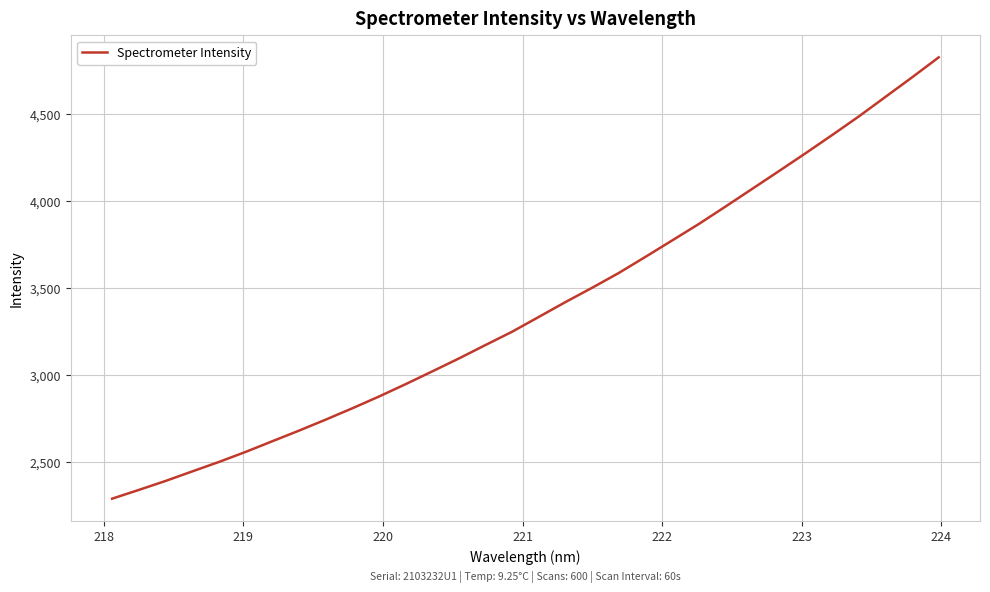

What is the difference between the maximum and minimum values?

2536.7